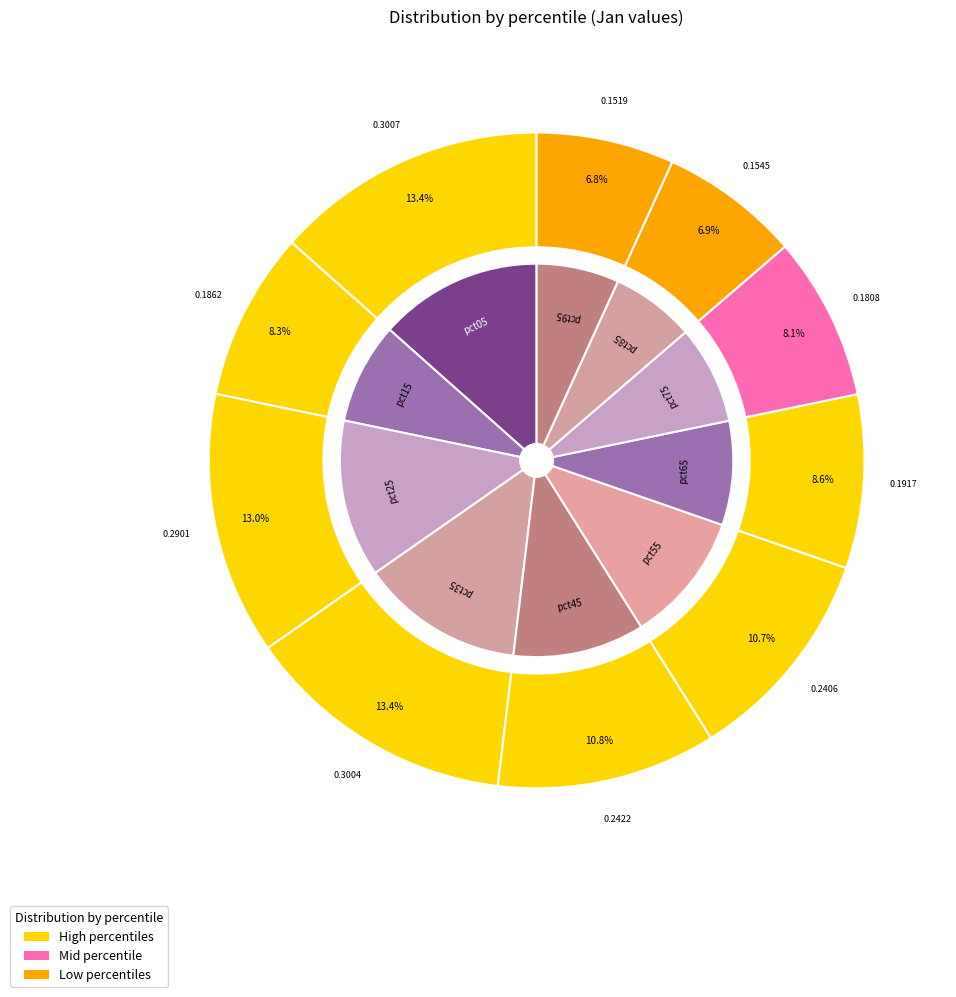

To the nearest percent, what percentage of the pie is pct05?

13%